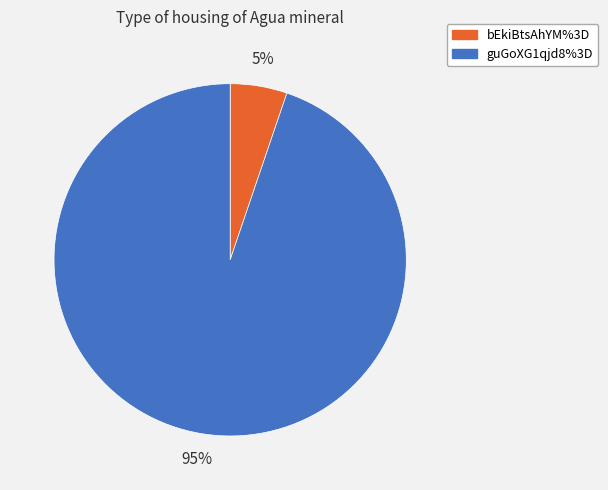

Which has a higher value, bEkiBtsAhYM%3D or guGoXG1qjd8%3D?

guGoXG1qjd8%3D